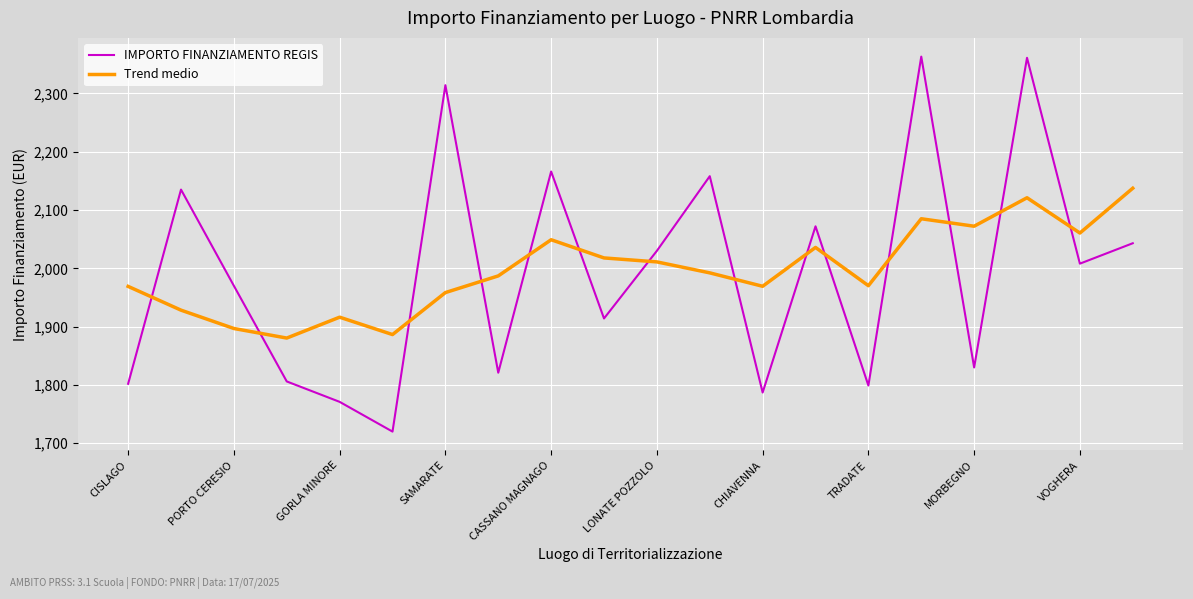

Which series has the widest spread of values?

IMPORTO FINANZIAMENTO REGIS